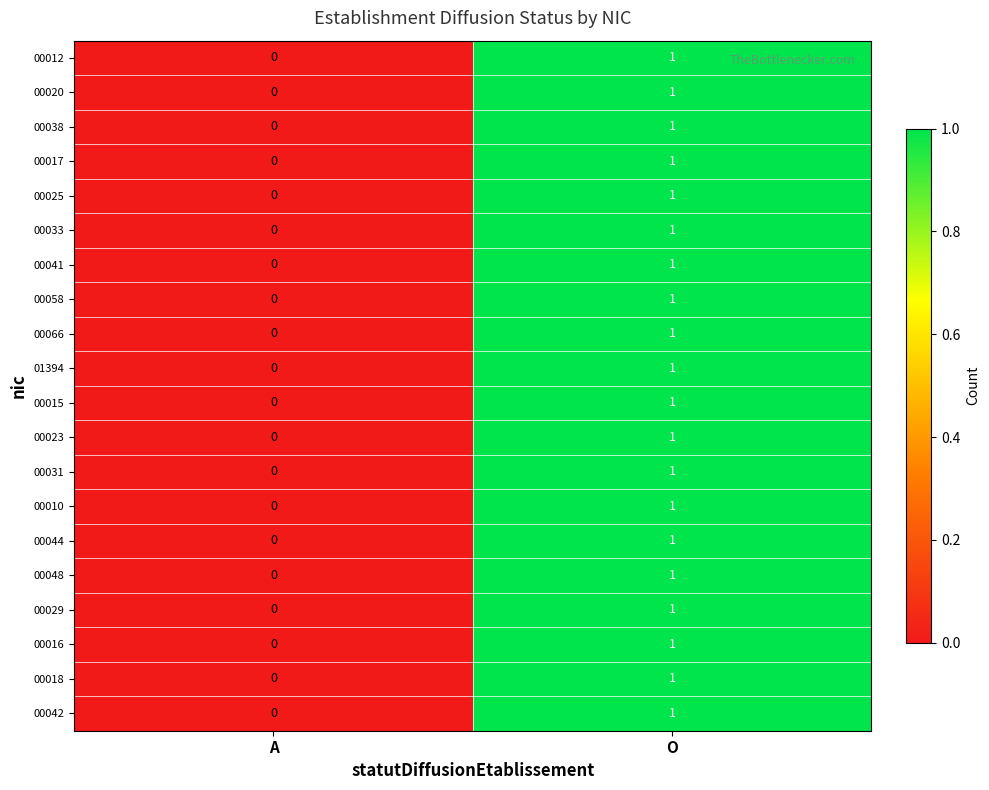

At which category does the chart reach its minimum across all series?

A